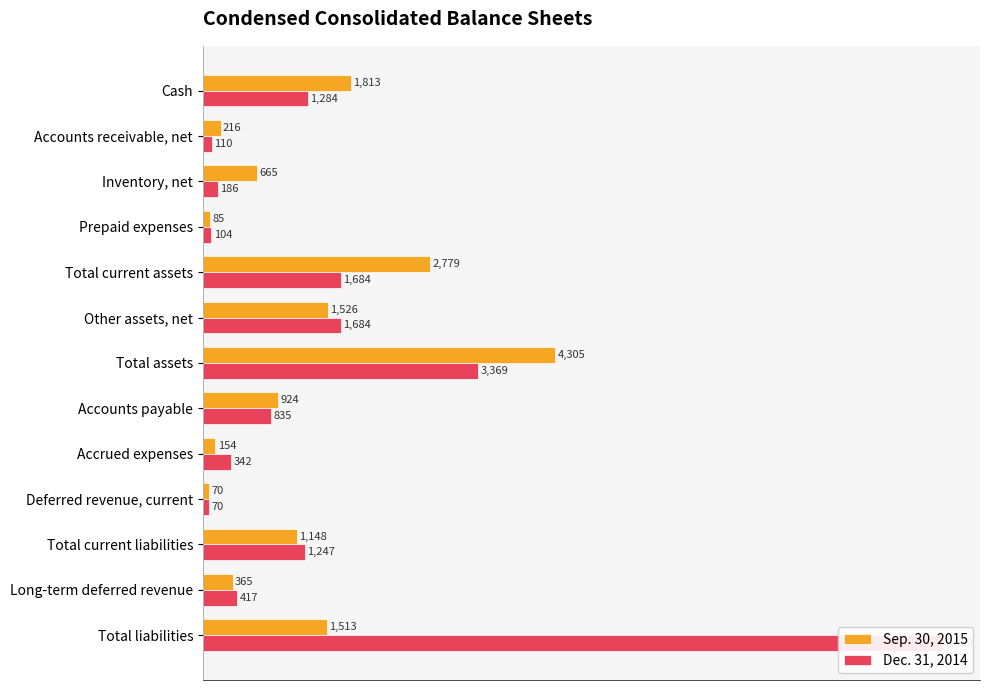

Reading right to left, what are all the values shown in this chart?

Sep. 30, 2015: 1513	365	1148	70	154	924	4305	1526	2779	85	665	216	1813
Dec. 31, 2014: 9050	417	1247	70	342	835	3369	1684	1684	104	186	110	1284